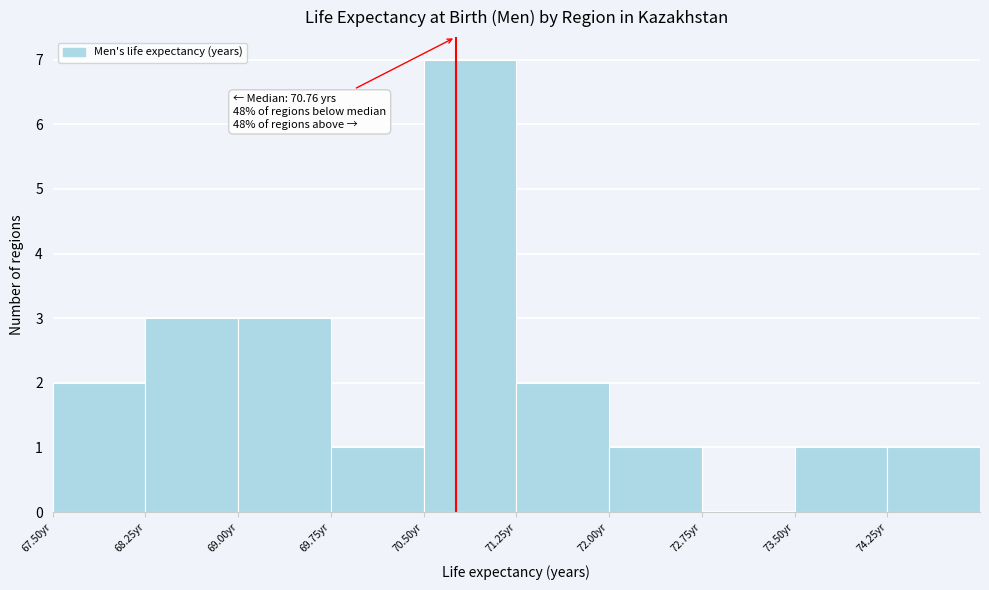

Over which range of the x-axis is the bar tallest?

70.50 to 71.25